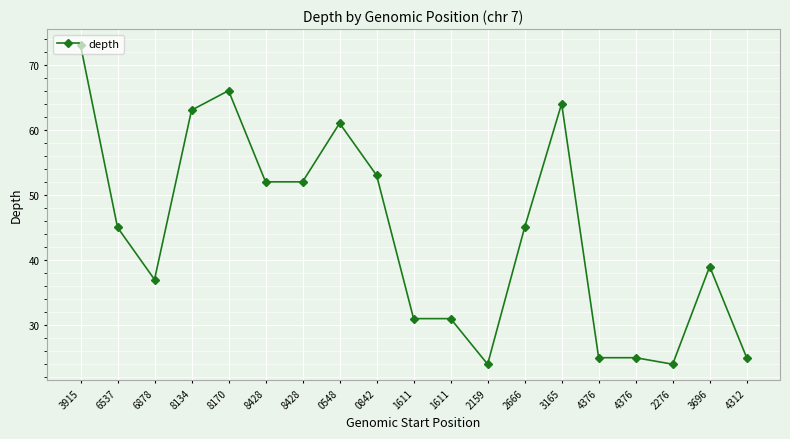

Where is the data nearest to the value 48?

6537